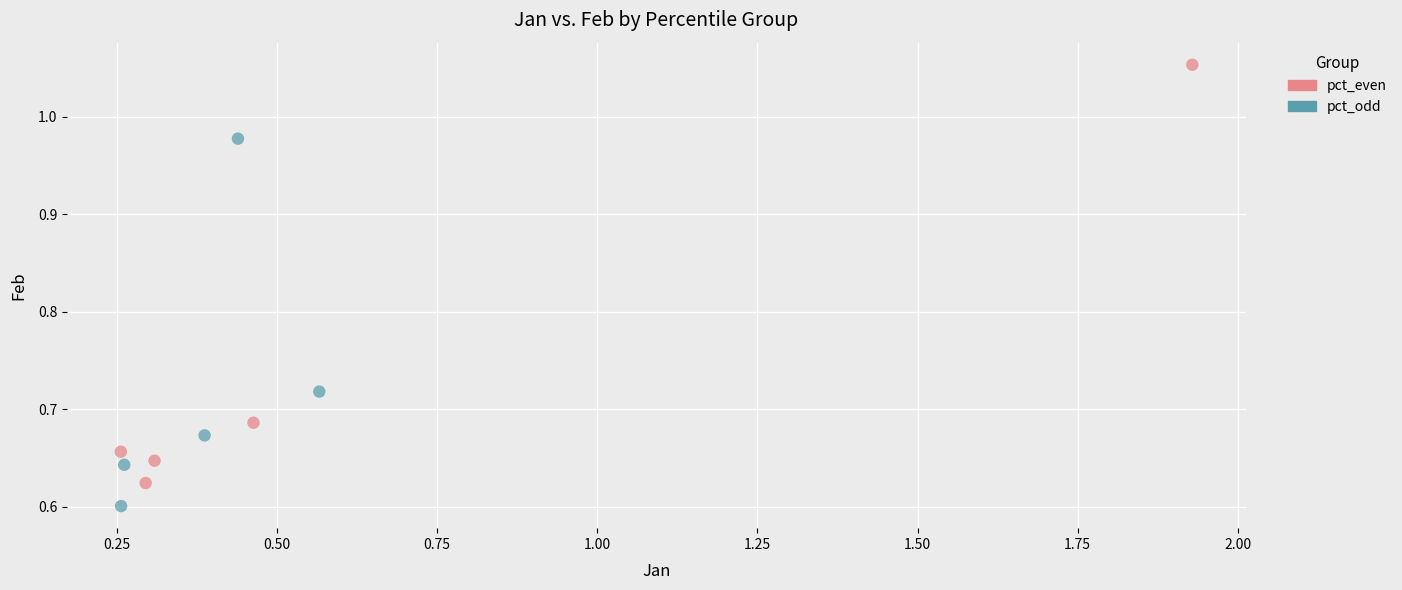

What are all the series names shown in the legend?

pct_even, pct_odd